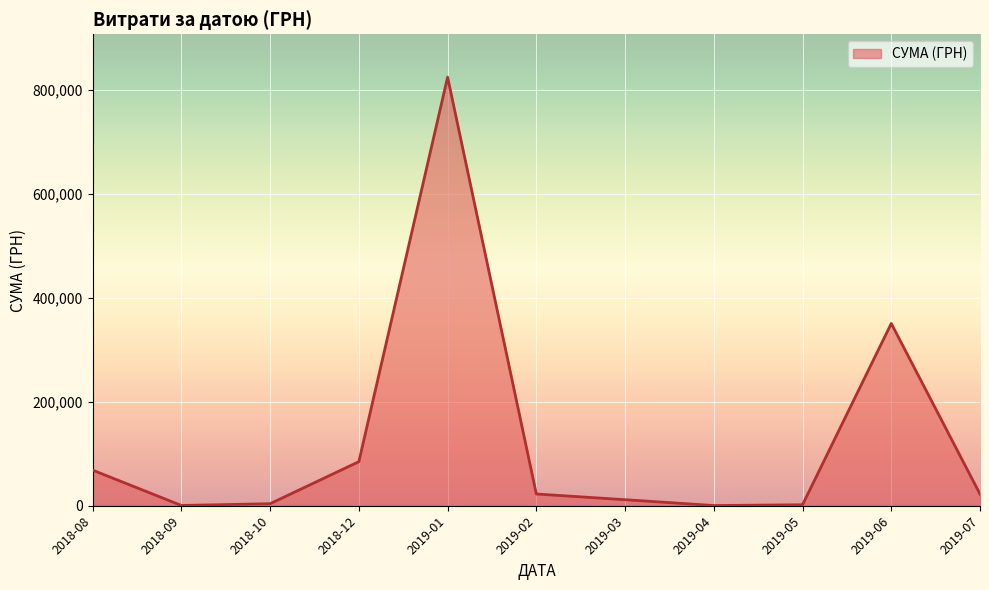

At which label is the value closest to 412358?

2019-06